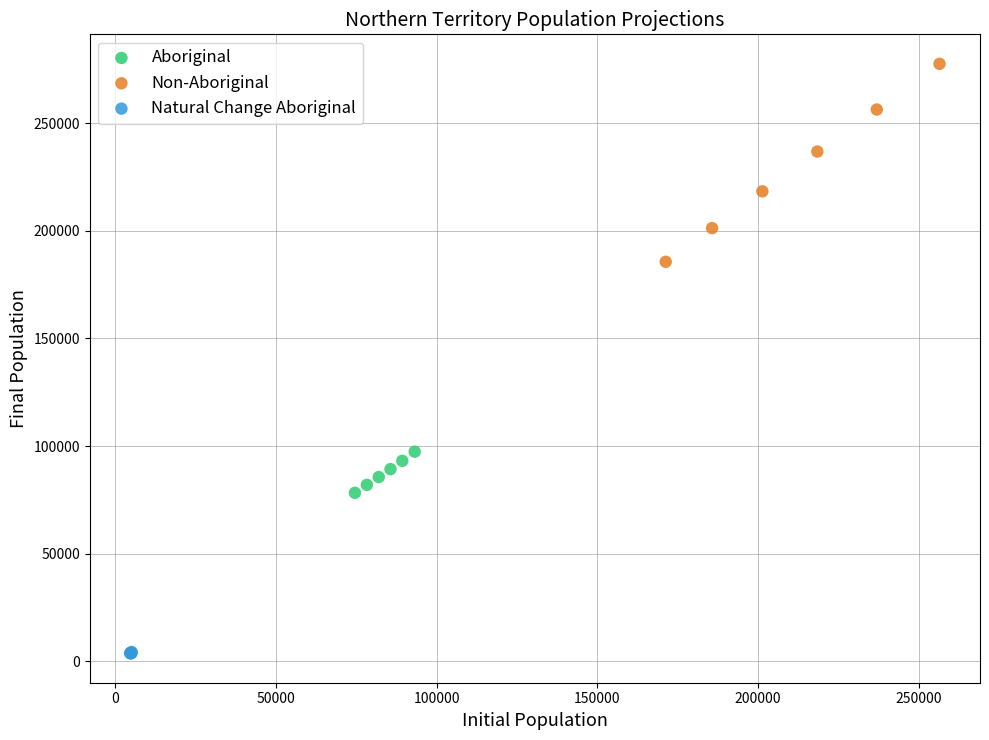

Which series reaches the minimum Y coordinate?

Natural Change Aboriginal